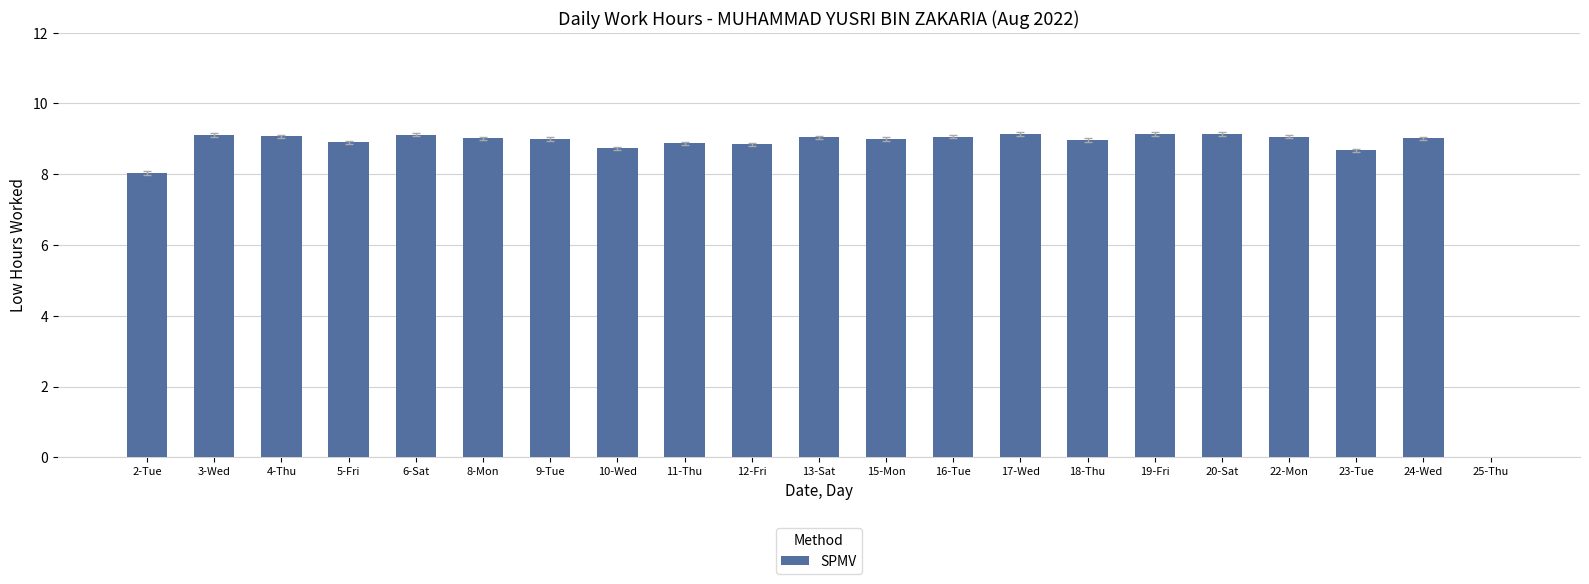

Approximately how many times larger is the value at 8-Mon compared to 10-Wed?

1.0